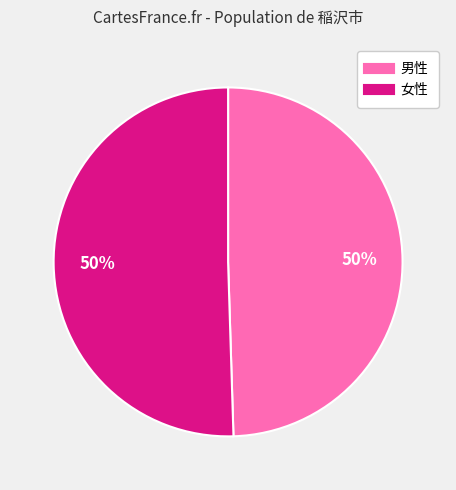

How many slices are in this pie chart?

2